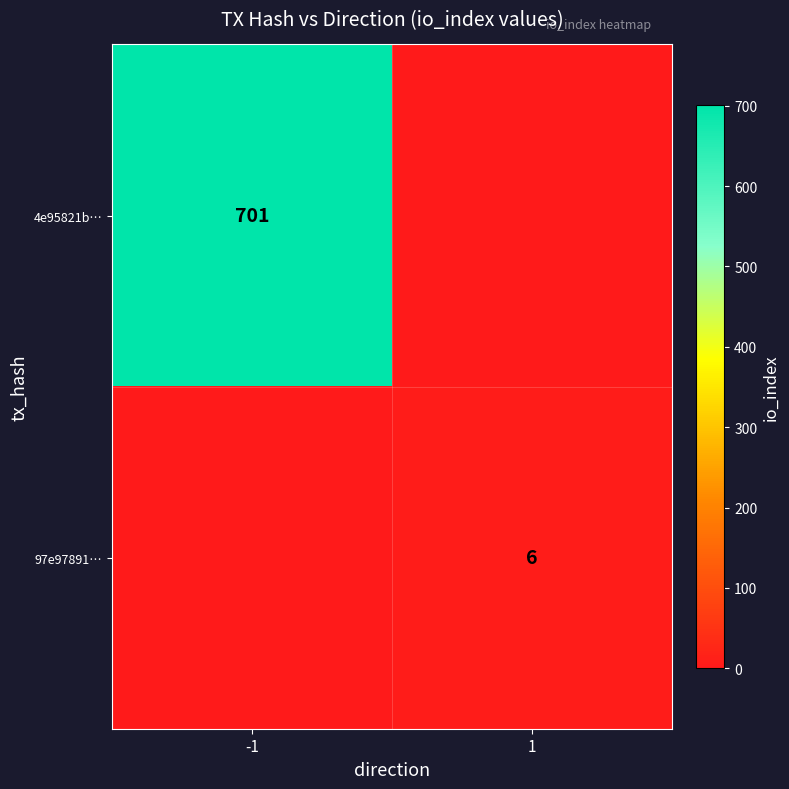

The 97e97891… series shows 6 at 1. True or false?

True